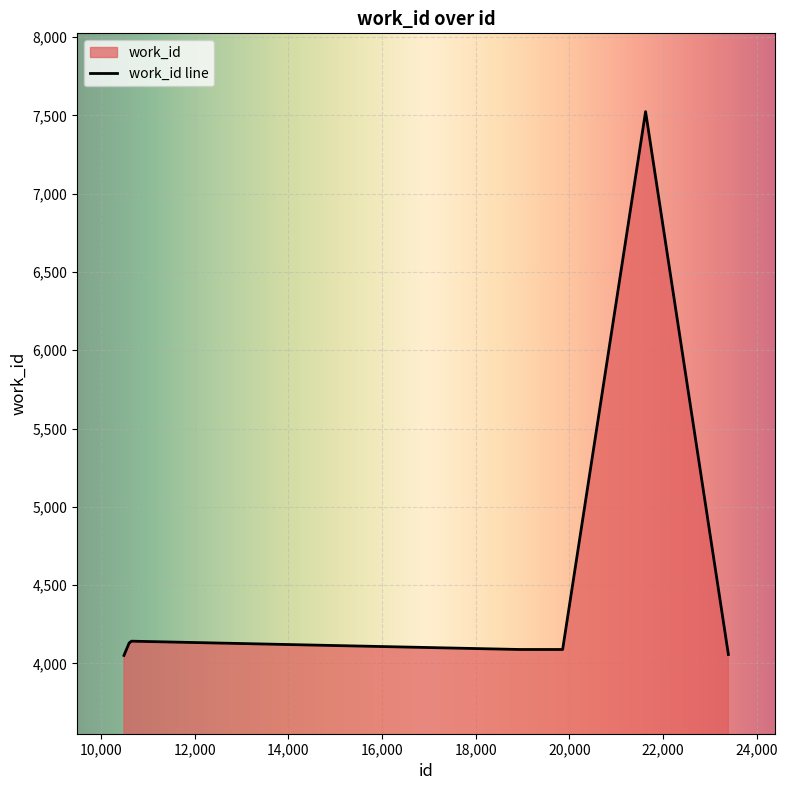

How many values are below 4089?

4